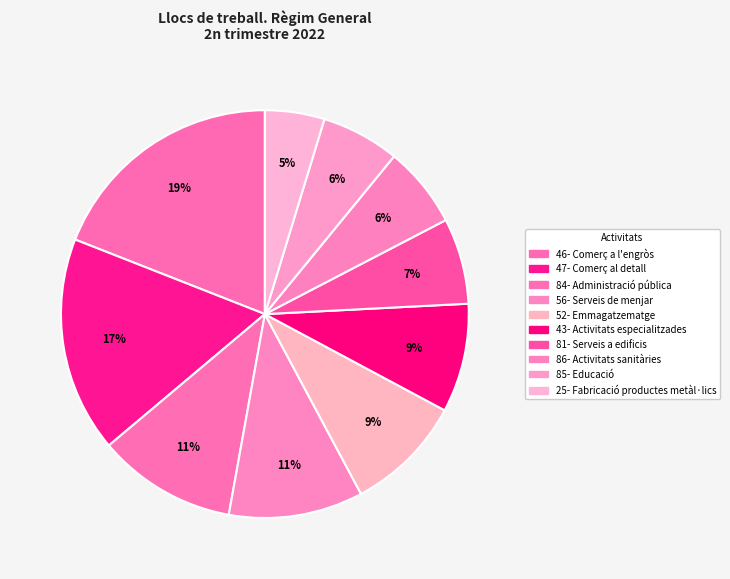

How many segments does this pie chart have?

10